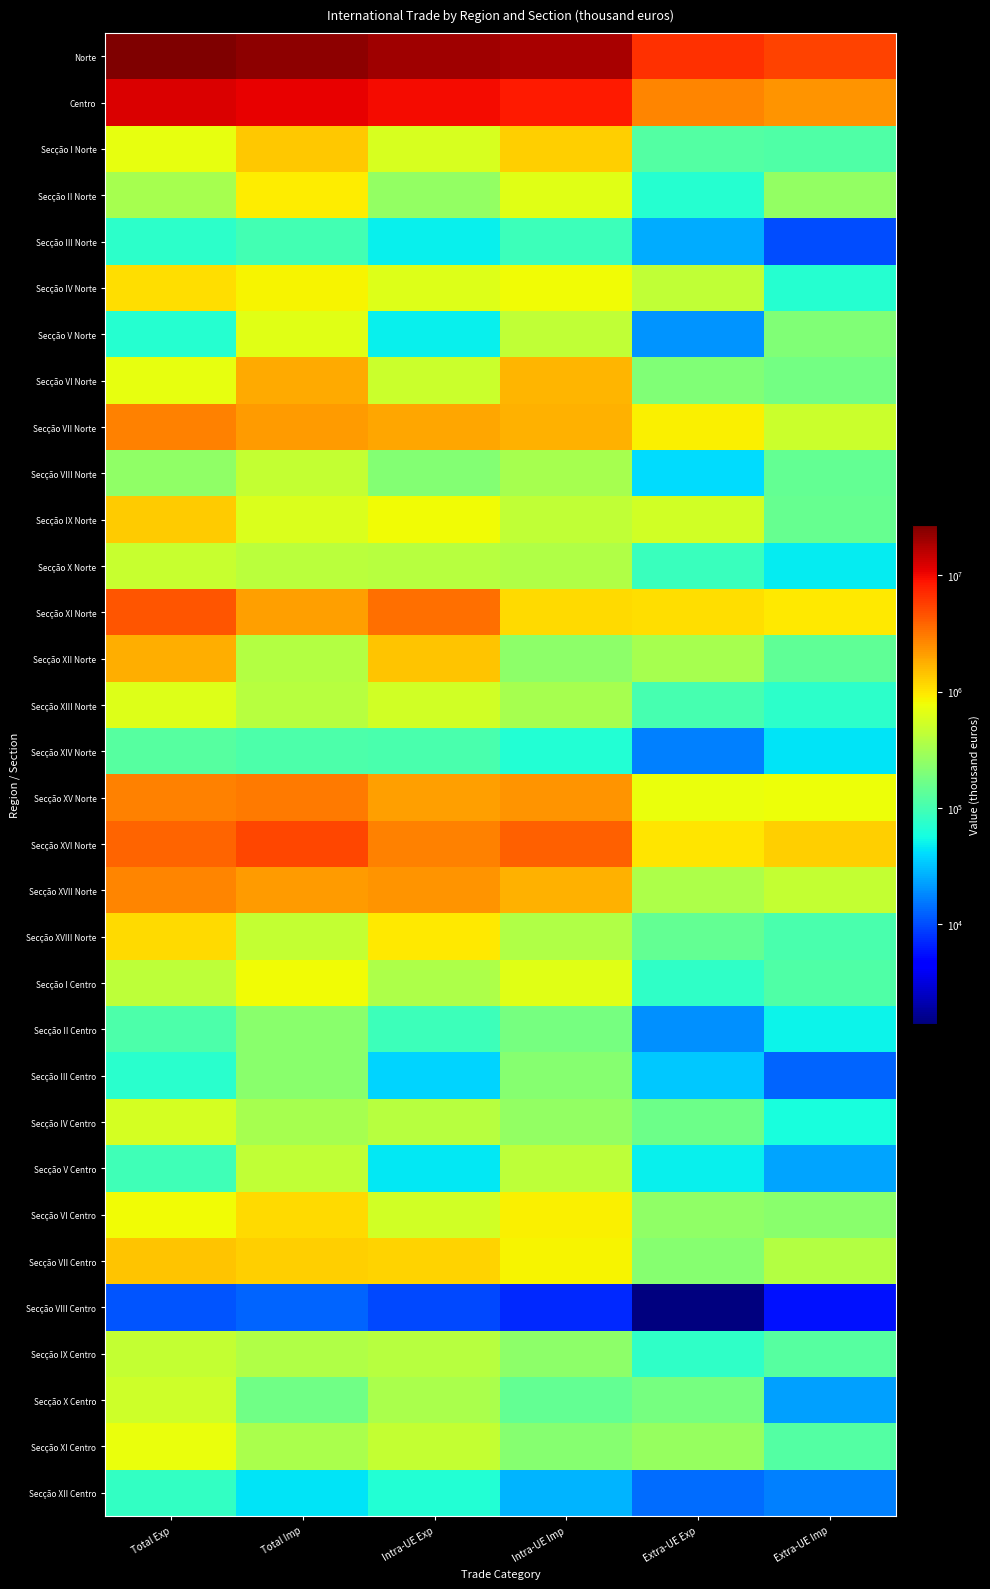

Between Intra-UE Exp and Extra-UE Imp, which is larger?

Intra-UE Exp